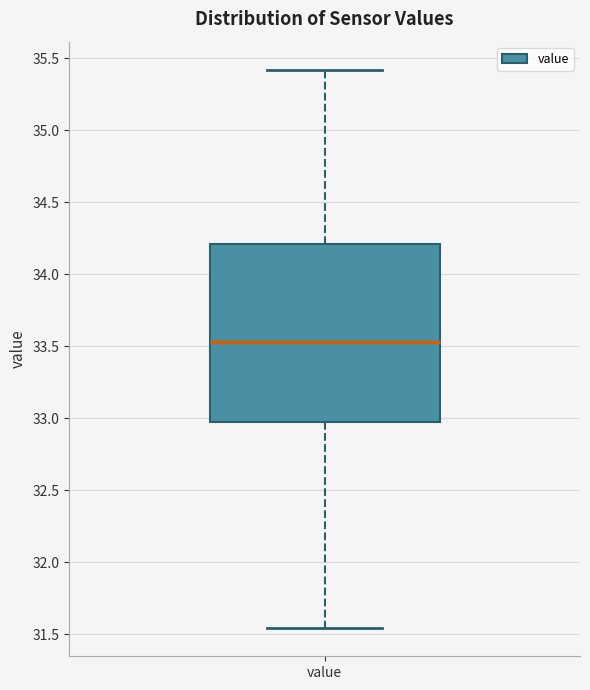

Where does the upper whisker of the box for value end on the y-axis? The values are not printed on the chart, so give them approximately, as read against the axis.

35.40